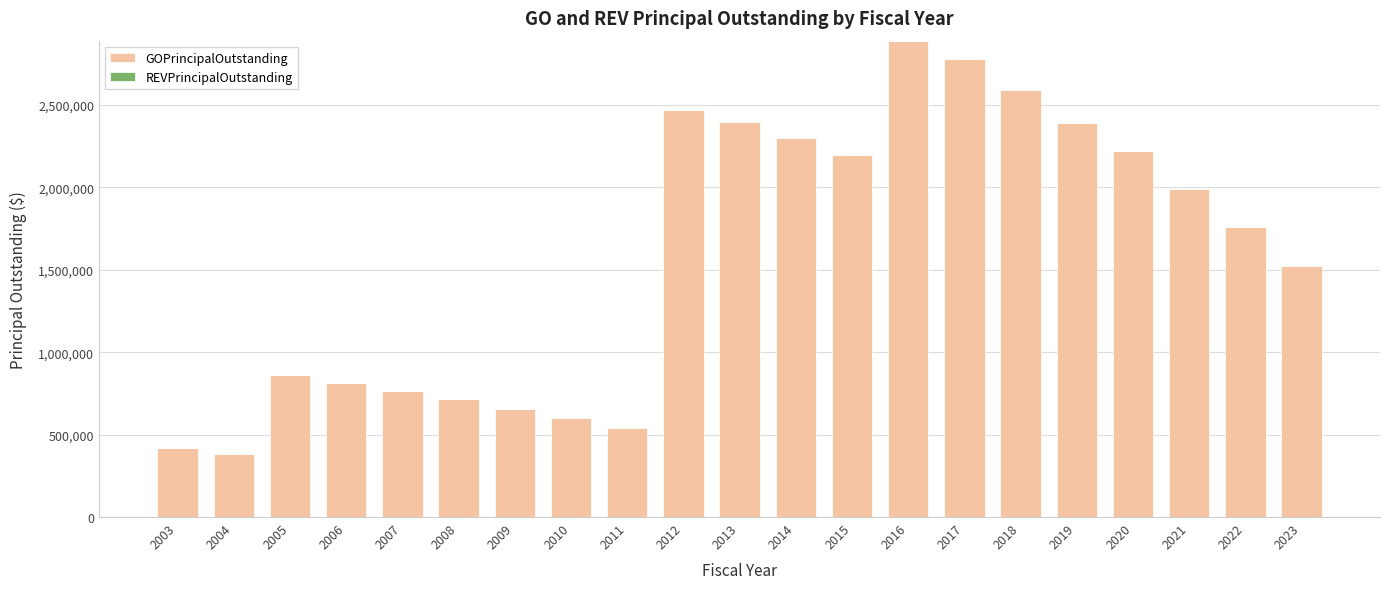

What is the value of the 19th bar from the left?

1991000